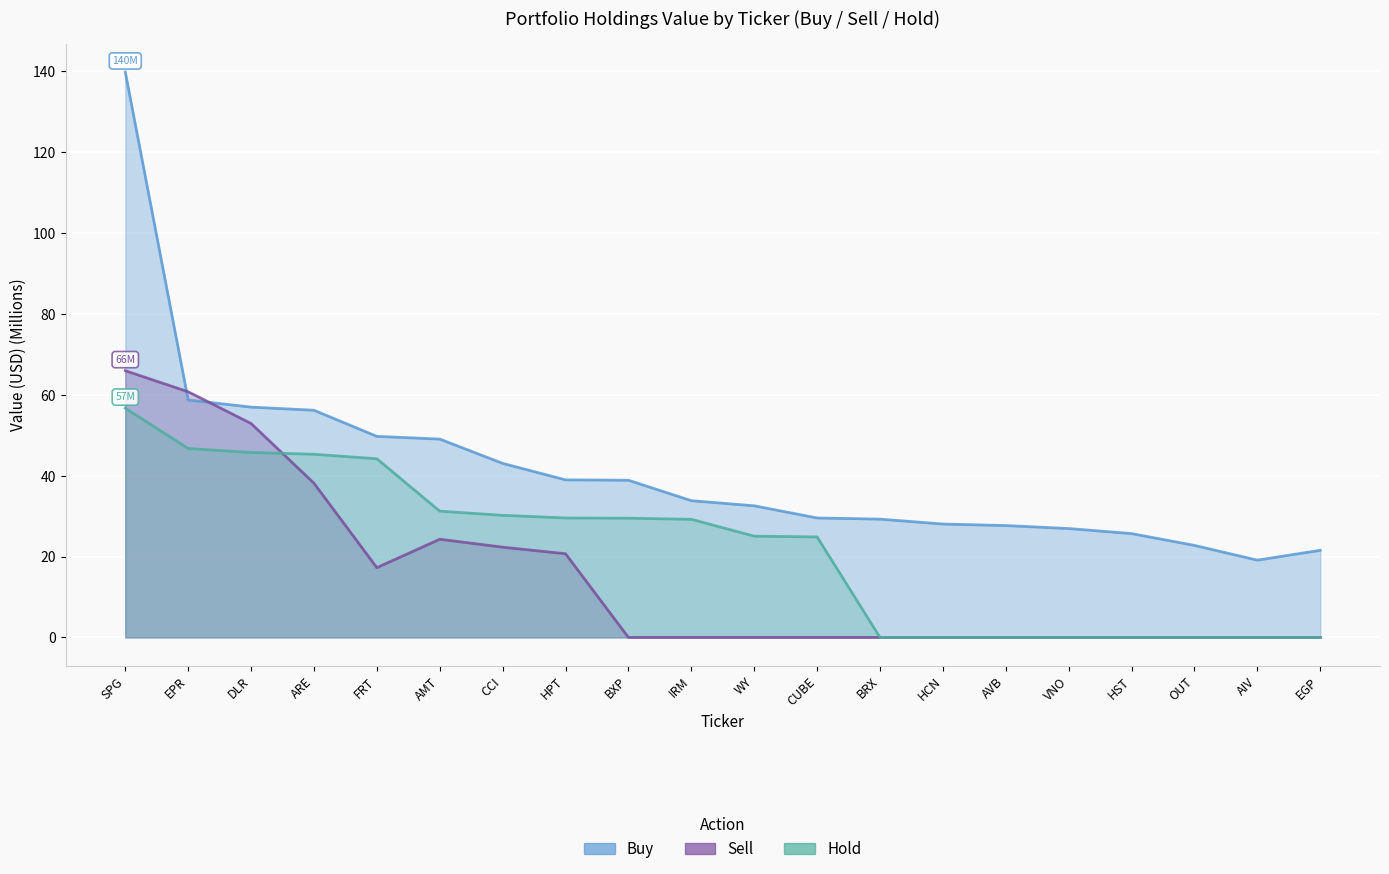

What position from the left is DLR?

3